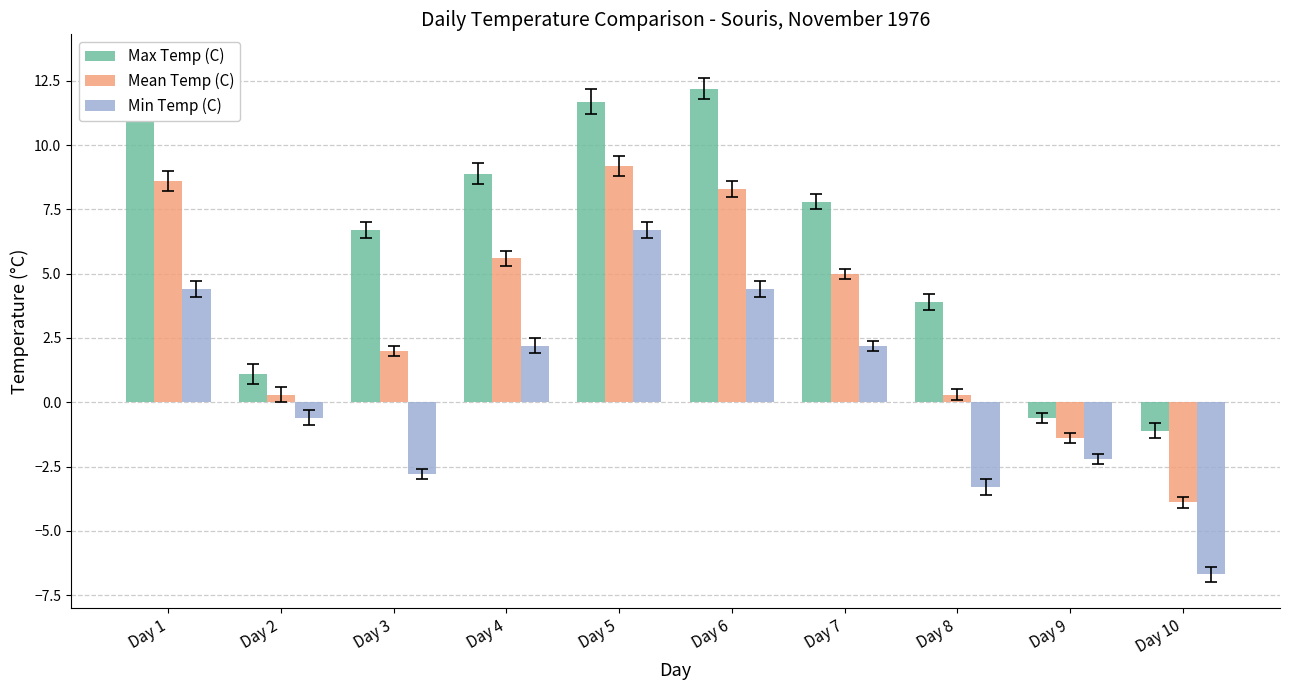

Are the bars horizontal?

No